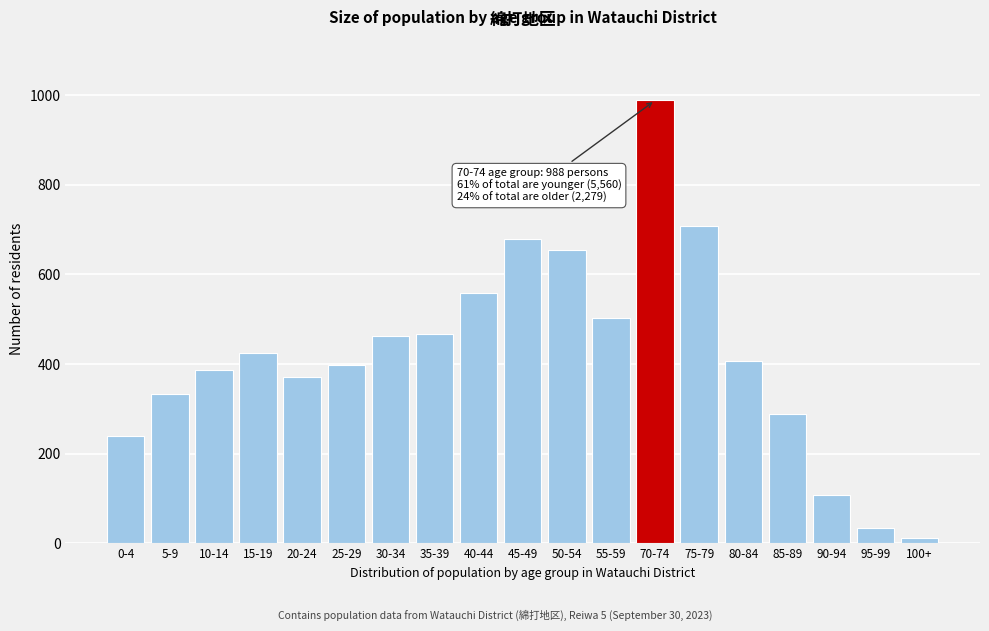

Reading left to right, list all the values displayed in this chart.

240	333	387	424	372	399	462	467	559	680	654	503	988	707	406	289	109	35	12